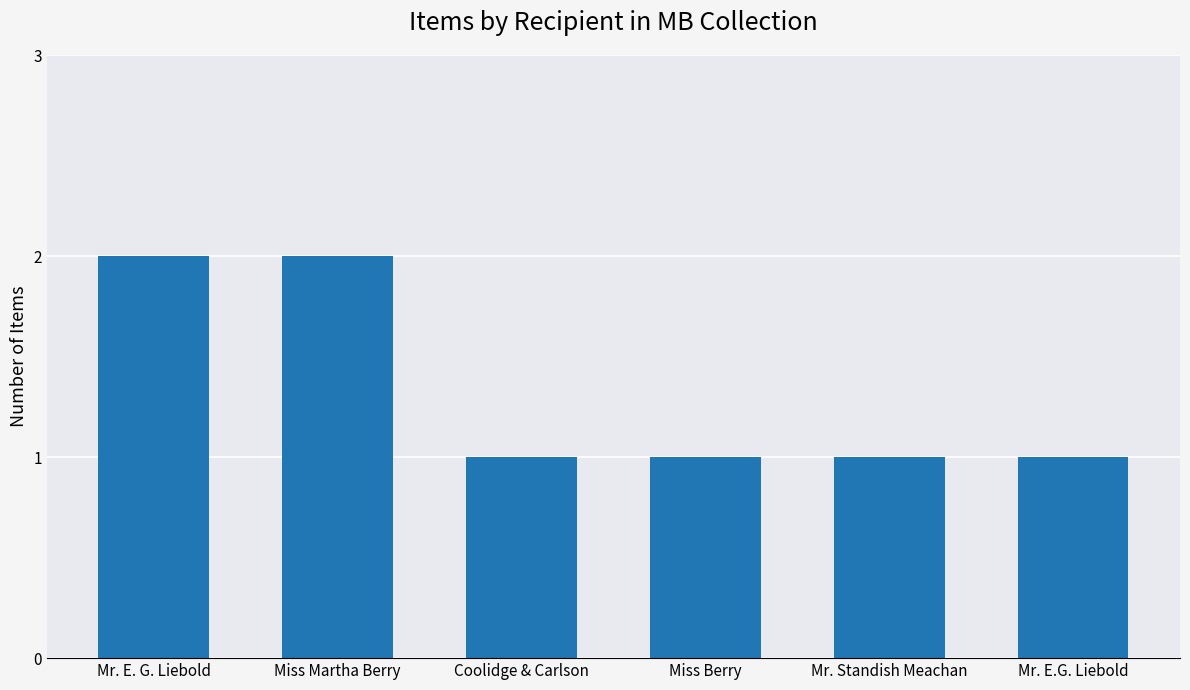

What is the sum of all values?

8